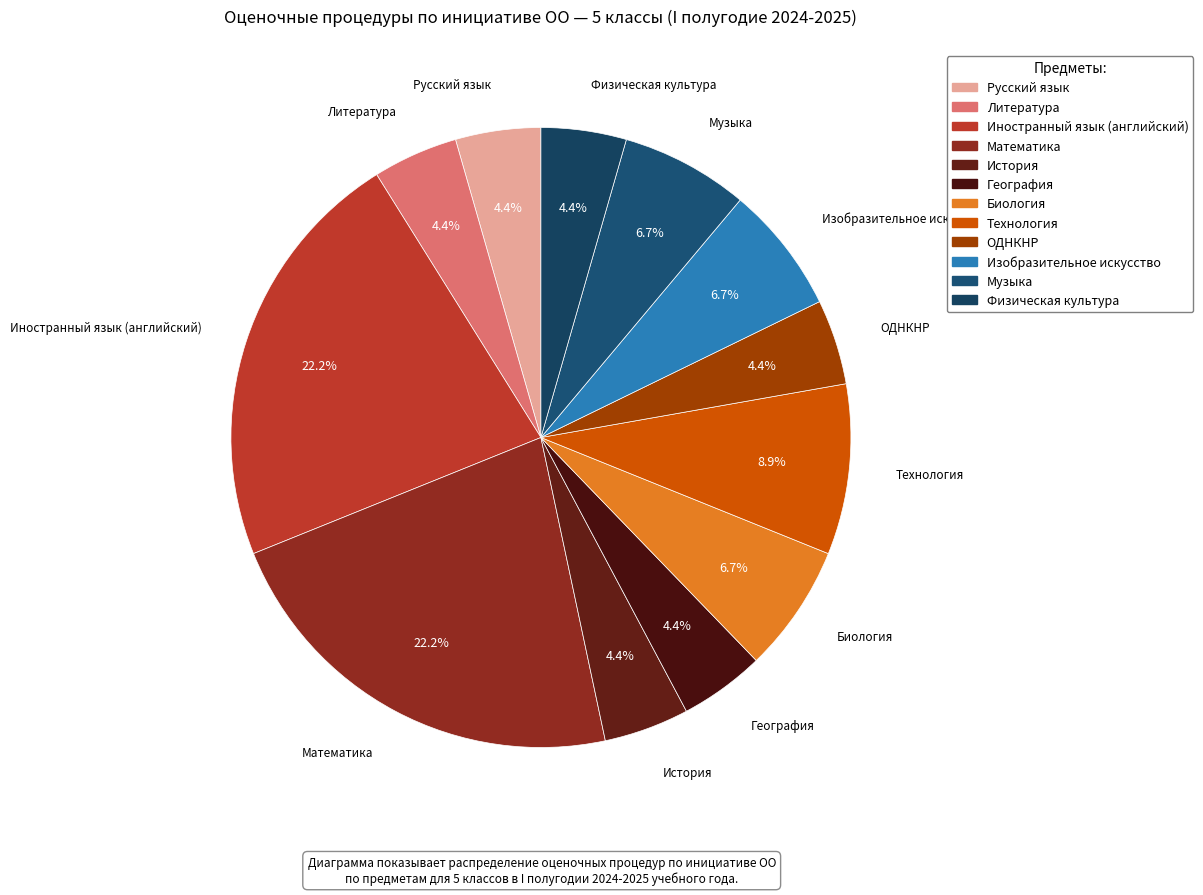

How many segments does this pie chart have?

12